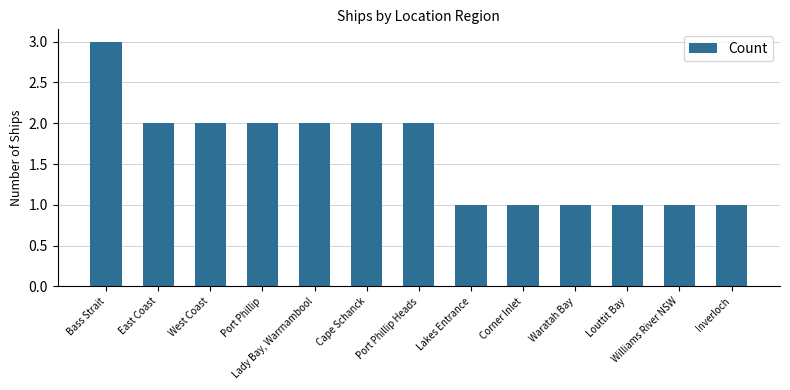

The chart shows a value of 1 at Inverloch. True or false?

True